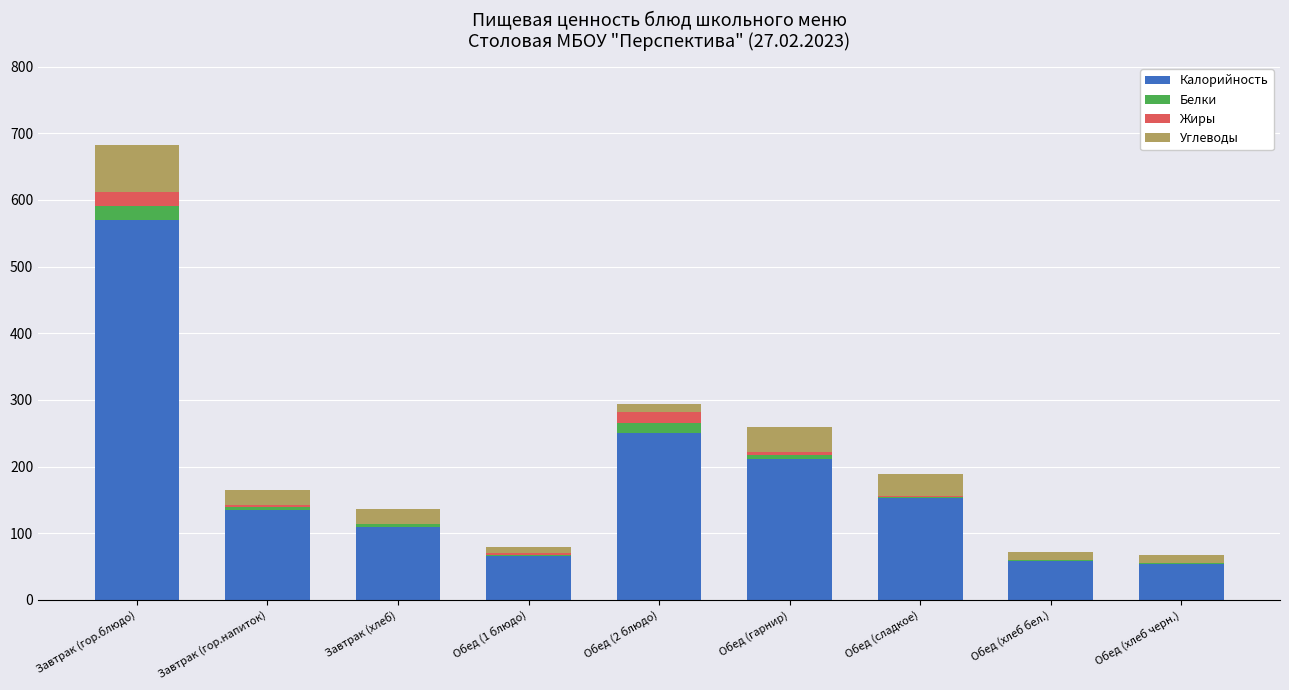

At which label does Калорийность reach its peak?

Завтрак (гор.блюдо)